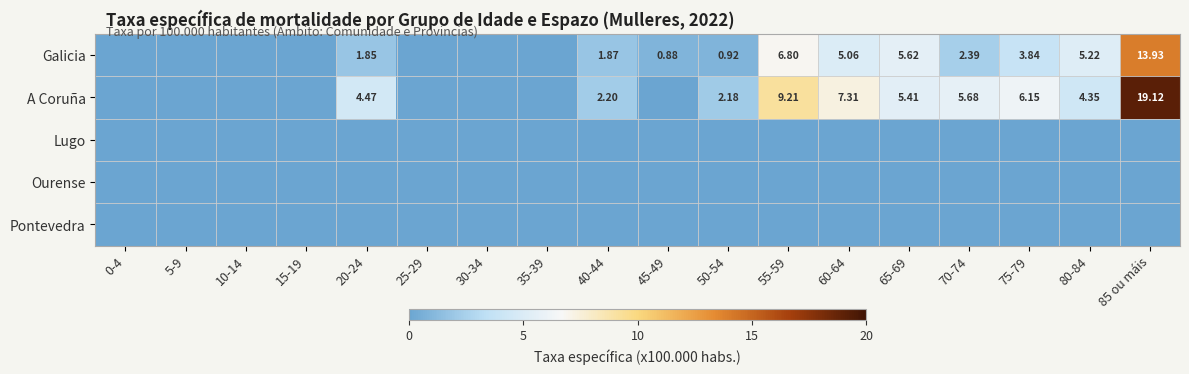

Which series changed the most between 5-9 and 75-79?

A Coruña